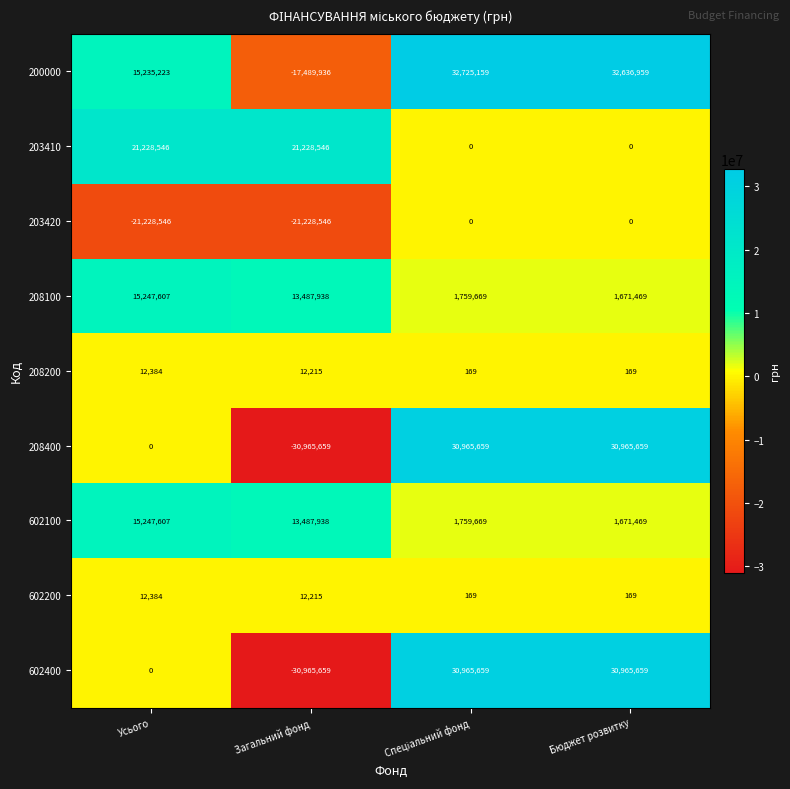

At which label is 208200 closest to 6276?

Загальний фонд